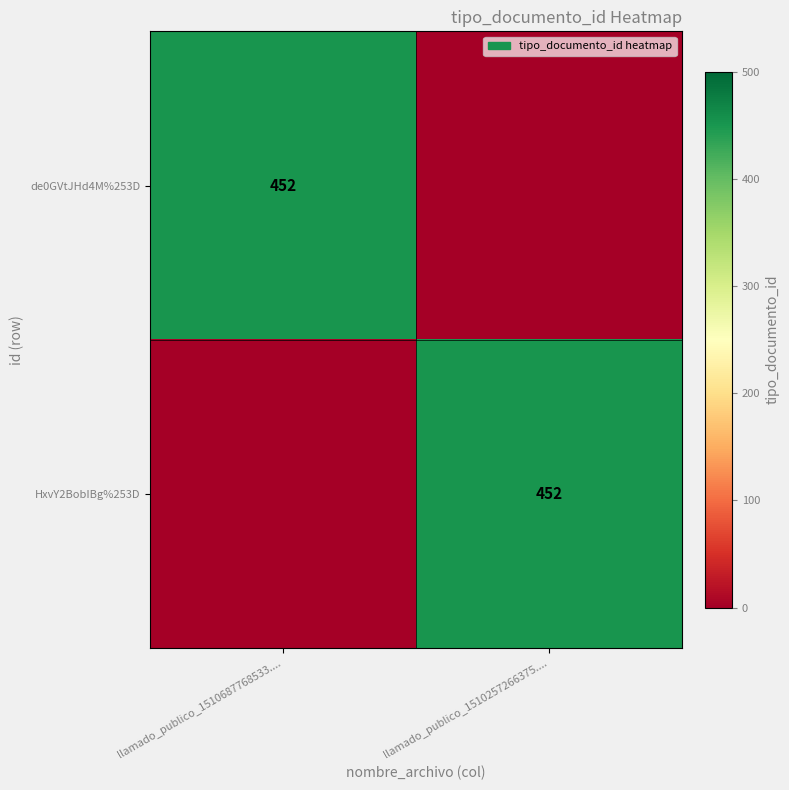

Is it true that HxvY2BobIBg%253D equals 207 at llamado_publico_1510257266375....?

False